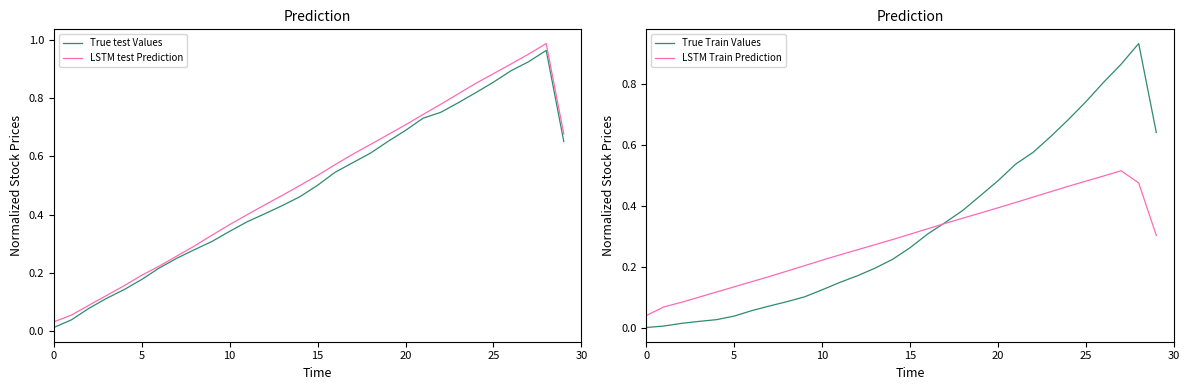

The value of True Train Values at 25 is 0.7. True or false?

True